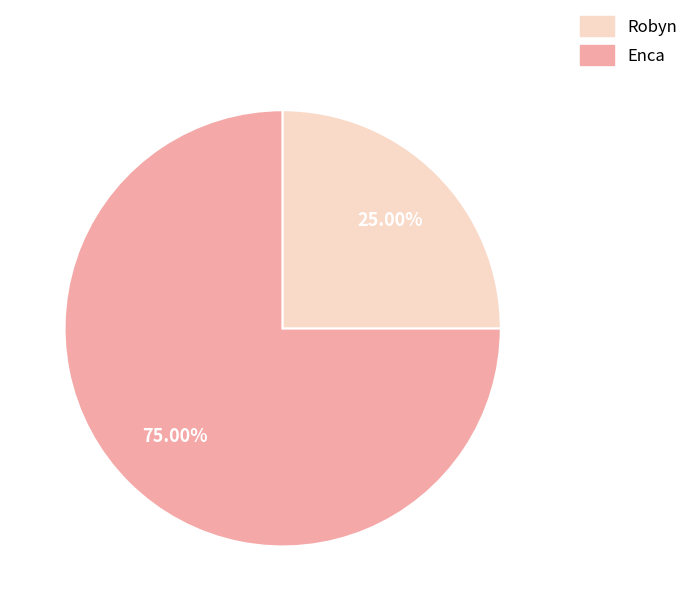

Is there any slice that represents more than half of the pie?

Yes